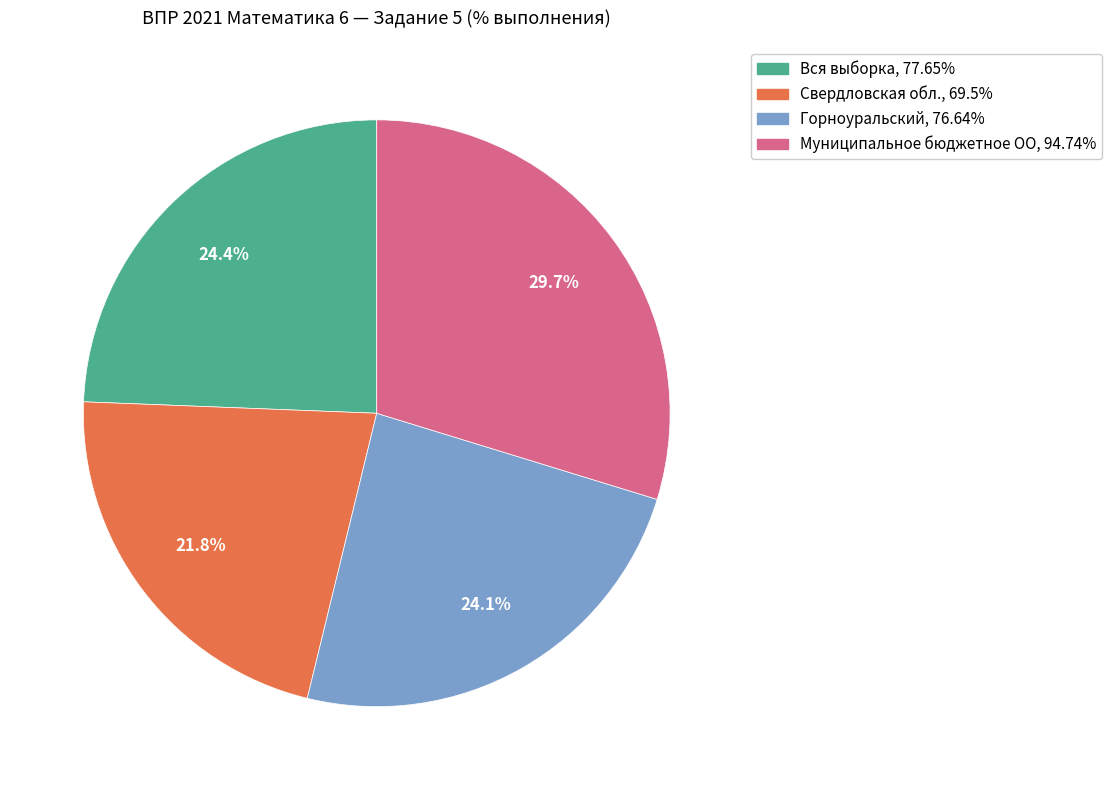

The Свердловская обл. slice represents 22% of the pie. True or false?

True